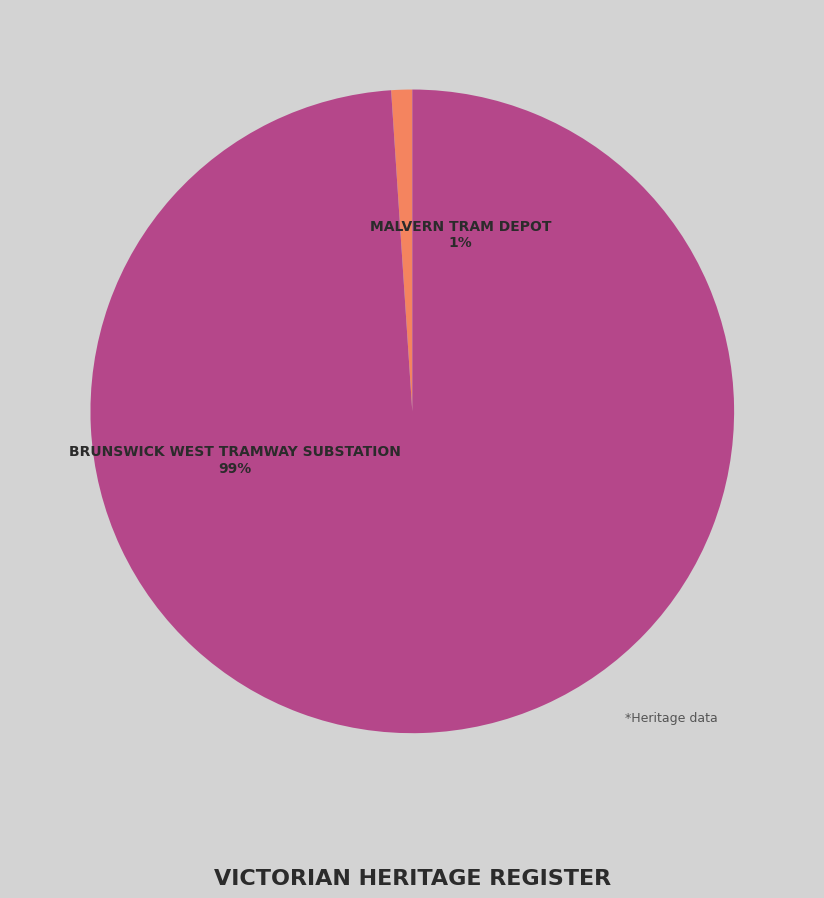

Approximately how many times larger is the value at BRUNSWICK WEST TRAMWAY SUBSTATION compared to MALVERN TRAM DEPOT?

94.4